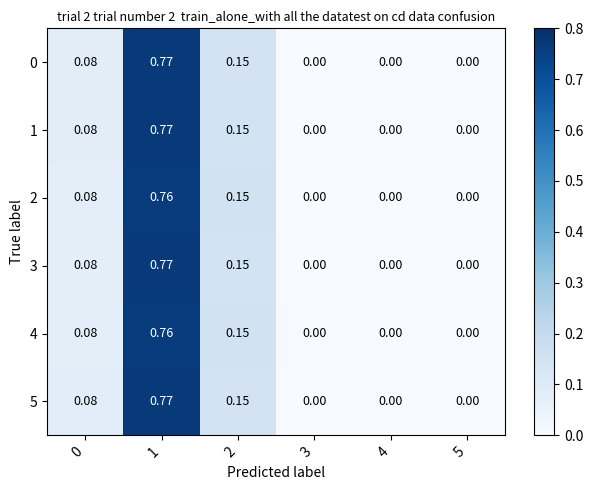

Is the value of 2 at 0 greater than the value of 5 at 5?

Yes